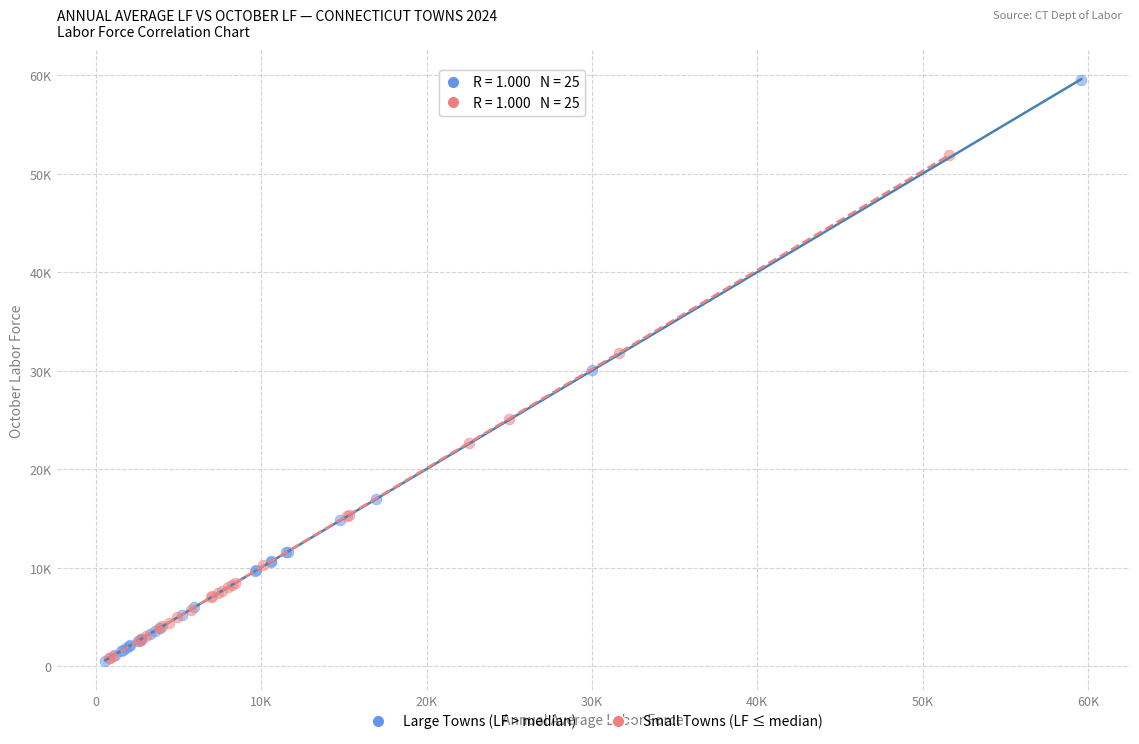

Which series has the largest Y range (max minus min)?

Large Towns (LF > median)